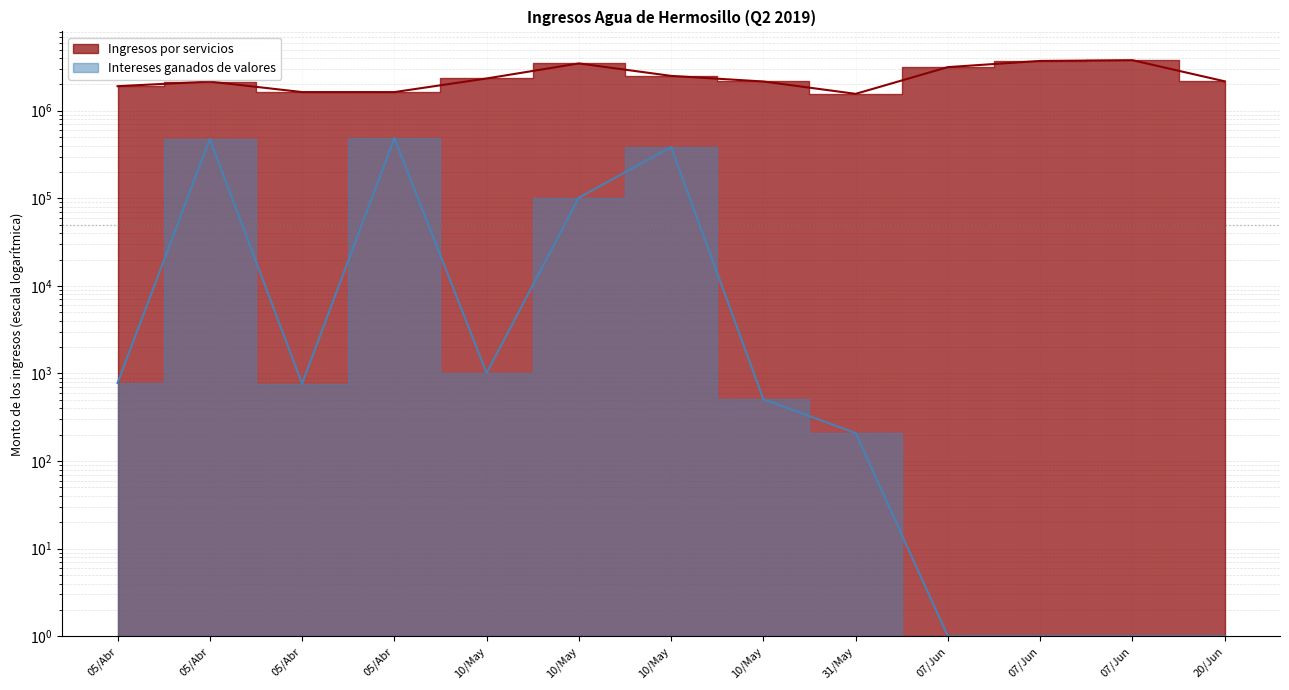

Reading left to right, what are all the values shown in this chart?

Ingresos por servicios: 05/Abr=1906980.4	05/Abr=2152502.5	05/Abr=1633333.6	05/Abr=1632680.9	10/May=2334835.0	10/May=3469299.9	10/May=2500000.0	10/May=2157165.1	31/May=1558978.8	07/Jun=3148273.7	07/Jun=3703005.3	07/Jun=3776148.5	20/Jun=2168094.5
Intereses ganados de valores: 05/Abr=779.4	05/Abr=475471.4	05/Abr=763.9	05/Abr=487457.5	10/May=1012.5	10/May=101703.4	10/May=385755.5	10/May=508.5	31/May=209.1	07/Jun=1.0	07/Jun=1.0	07/Jun=1.0	20/Jun=1.0